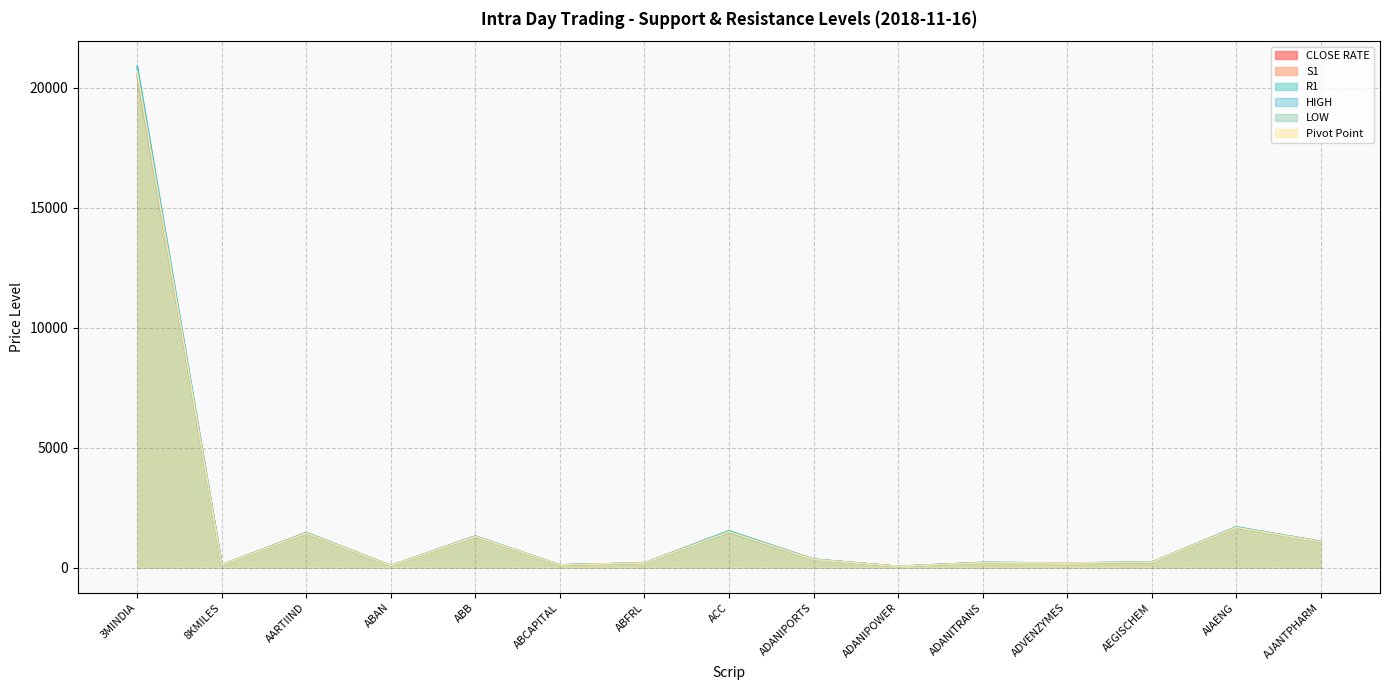

How many data points does each series have?

15